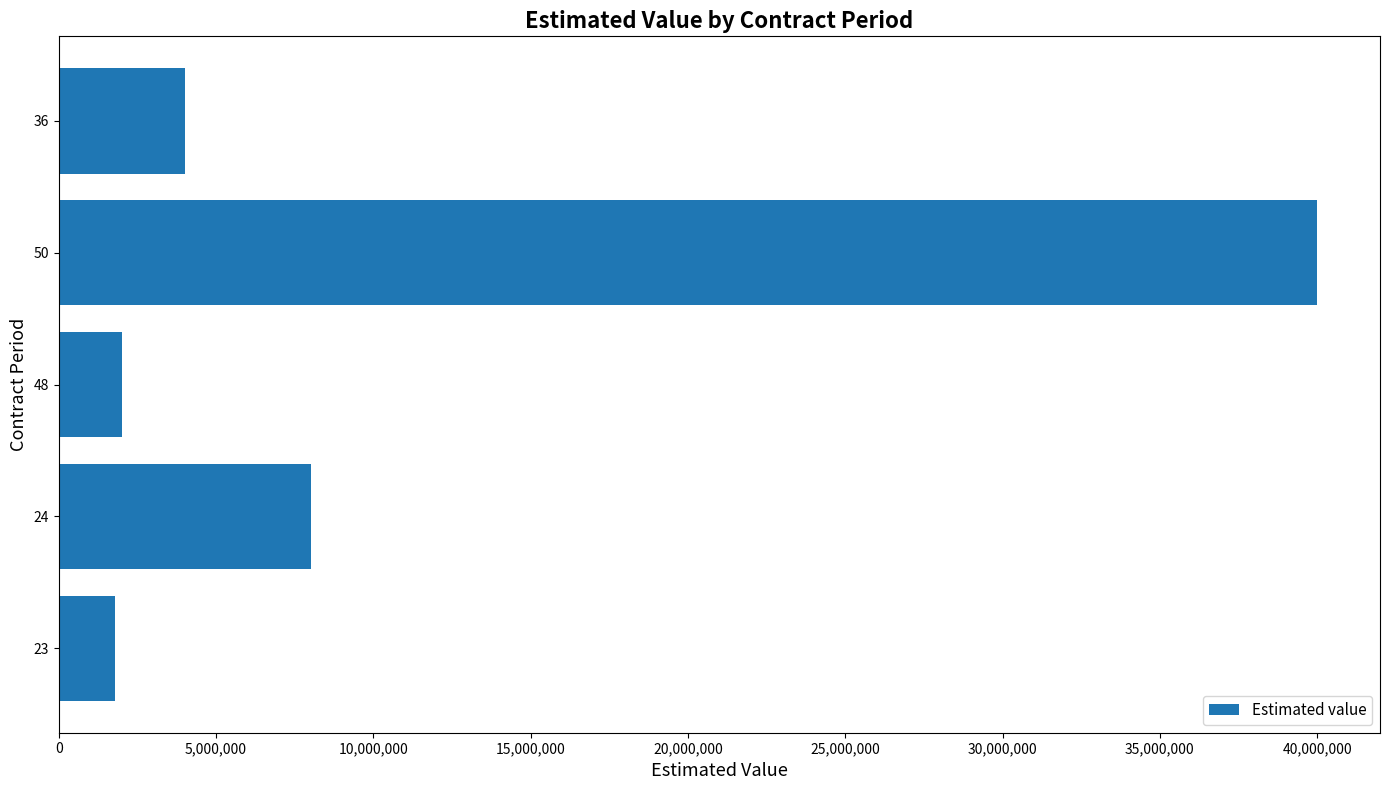

What is the ratio of the value at 50 to the value at 36?

10.0